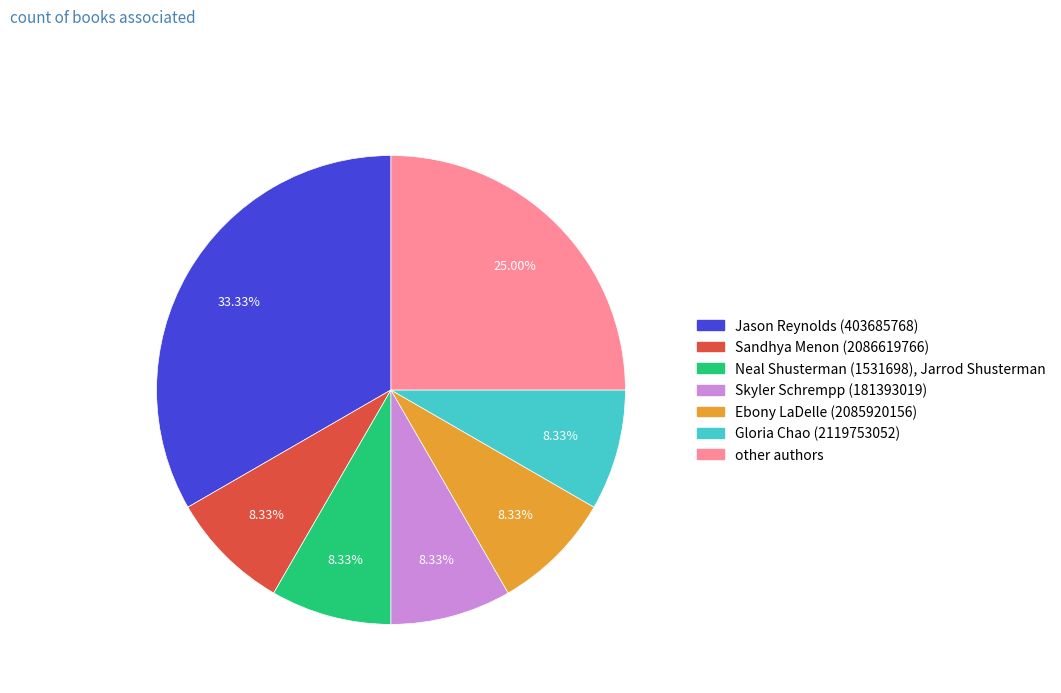

To the nearest percent, what is the difference between the largest and smallest slice percentages?

25%